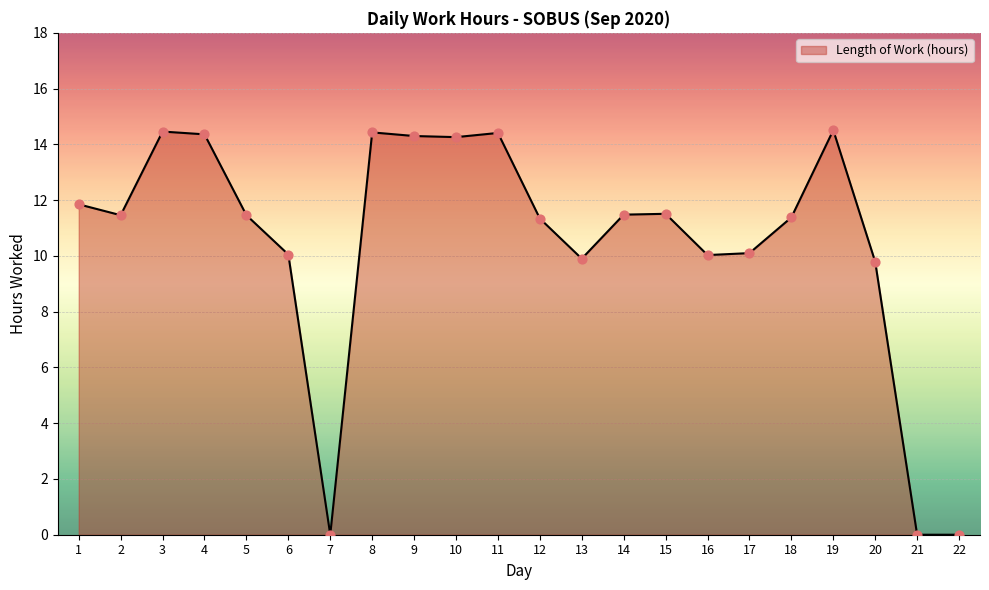

What is the change in value from 20 to 22?

-9.8